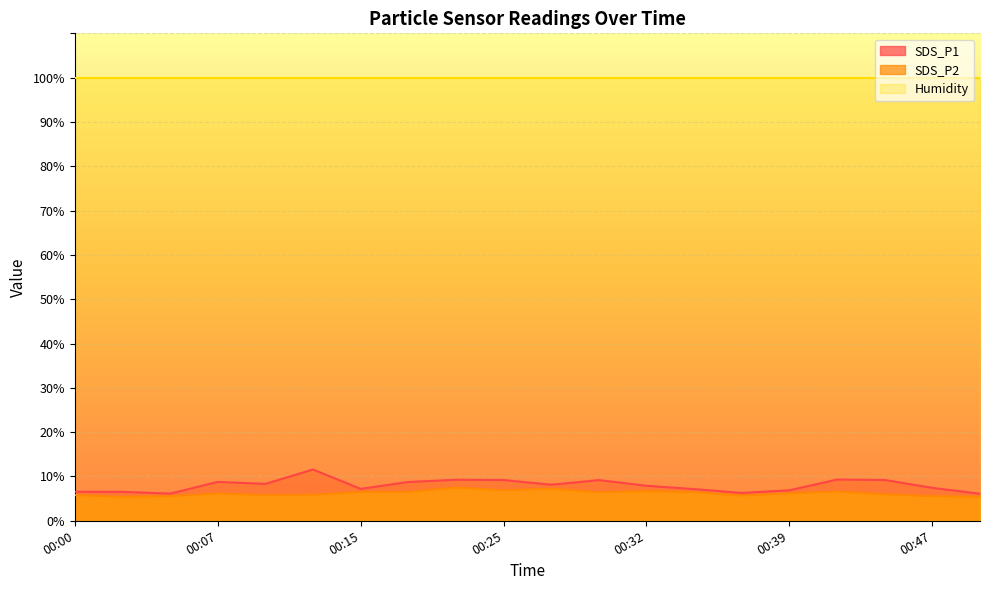

True or false: SDS_P2 and SDS_P1 cross at least once.

False